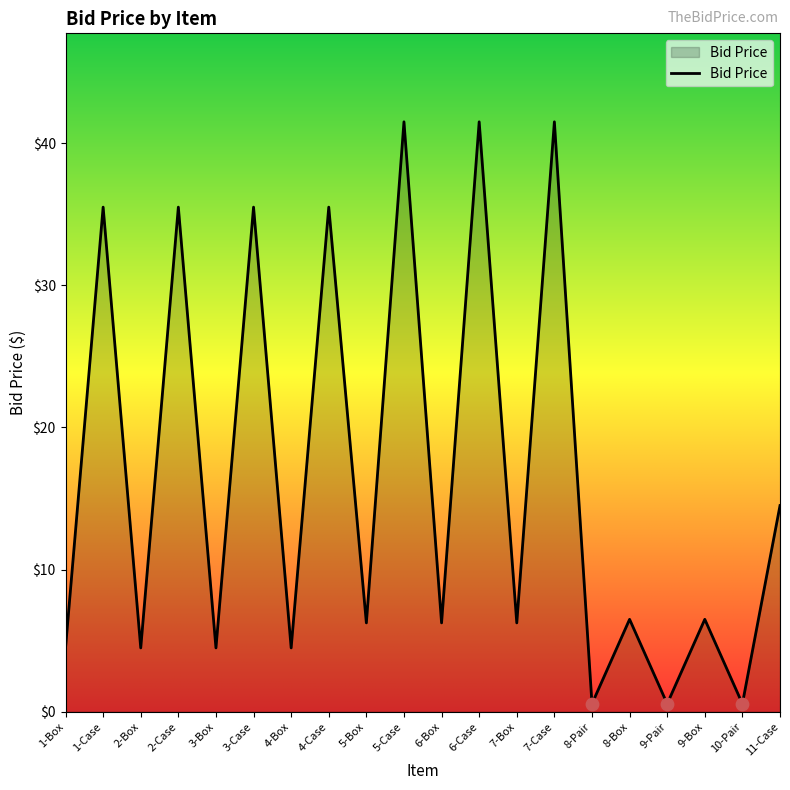

What is the ratio of the value at 5-Box to the value at 1-Case?

0.2